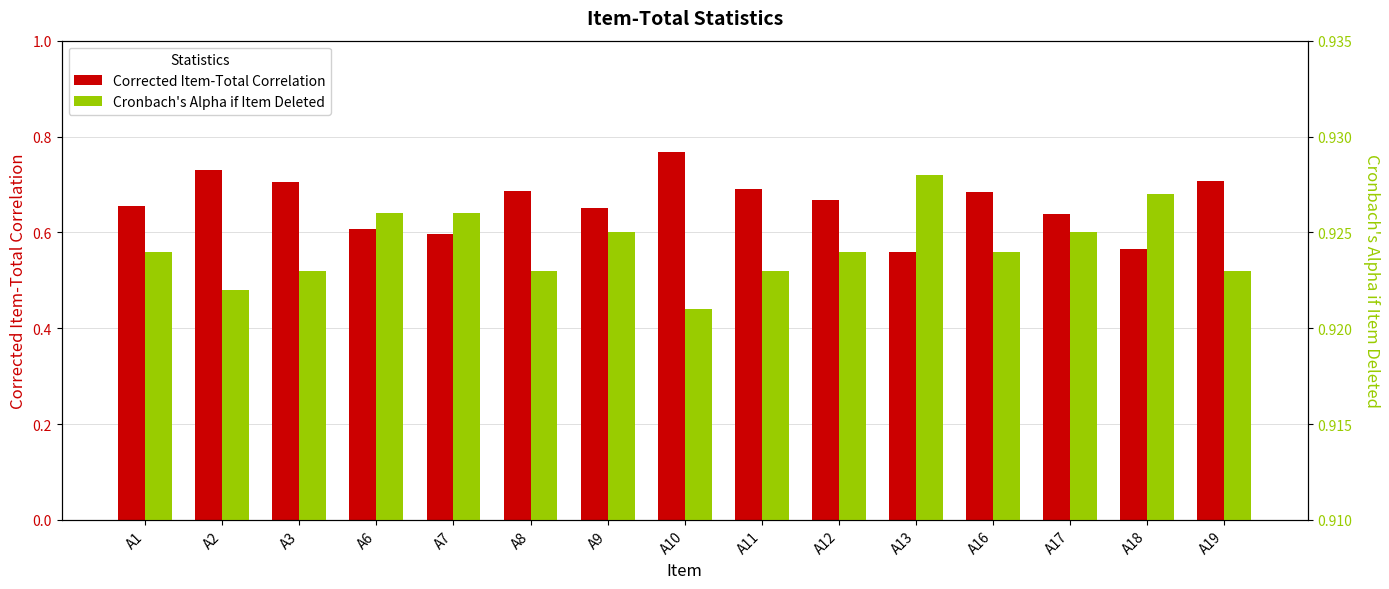

Which series has the largest total across all categories?

Cronbach's Alpha if Item Deleted